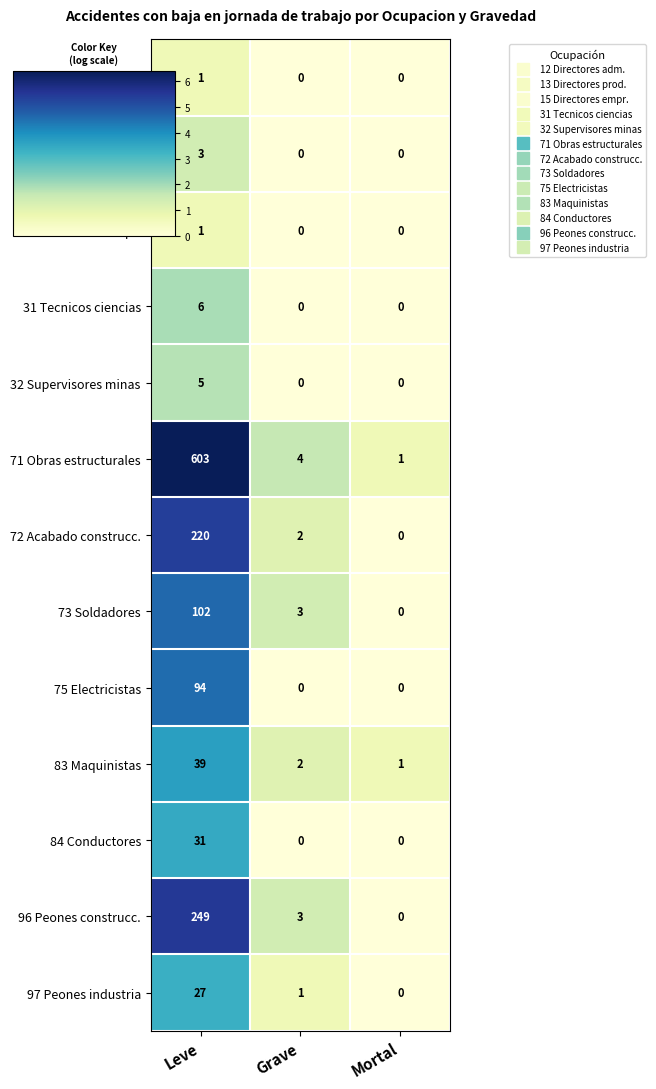

Is it true that 75 Electricistas equals 0 at Mortal?

True